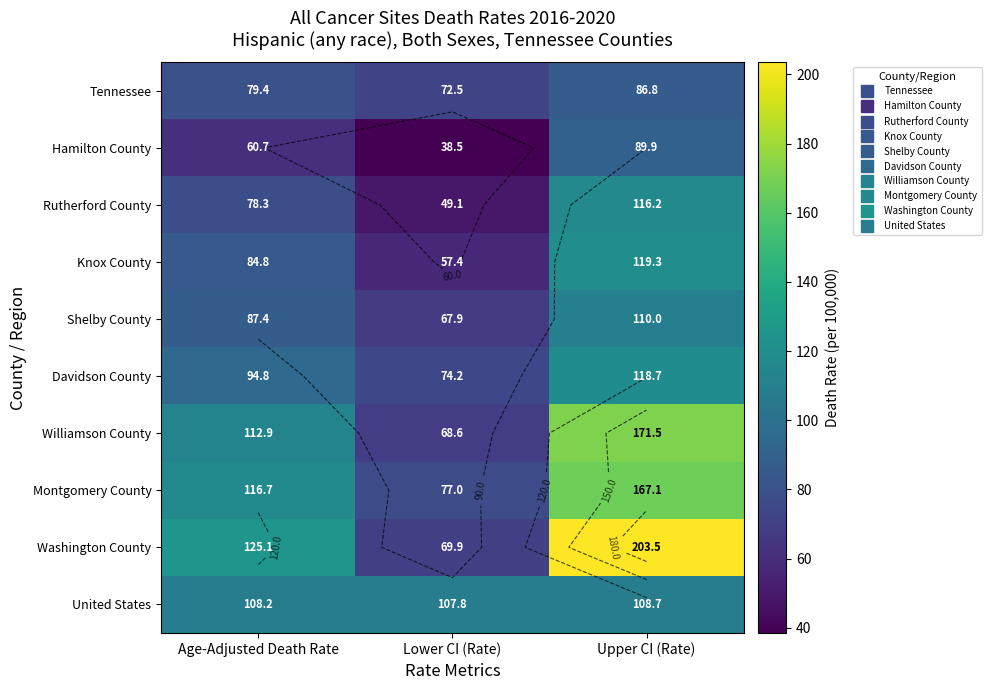

Rank the series at Upper CI (Rate) from lowest to highest value.

Tennessee, Hamilton County, United States, Shelby County, Rutherford County, Davidson County, Knox County, Montgomery County, Williamson County, Washington County